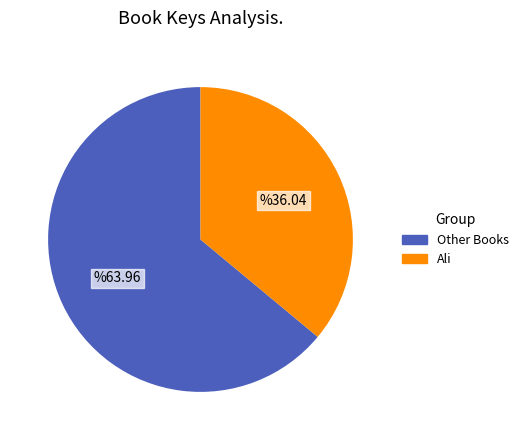

Count the number of slices in the pie.

2